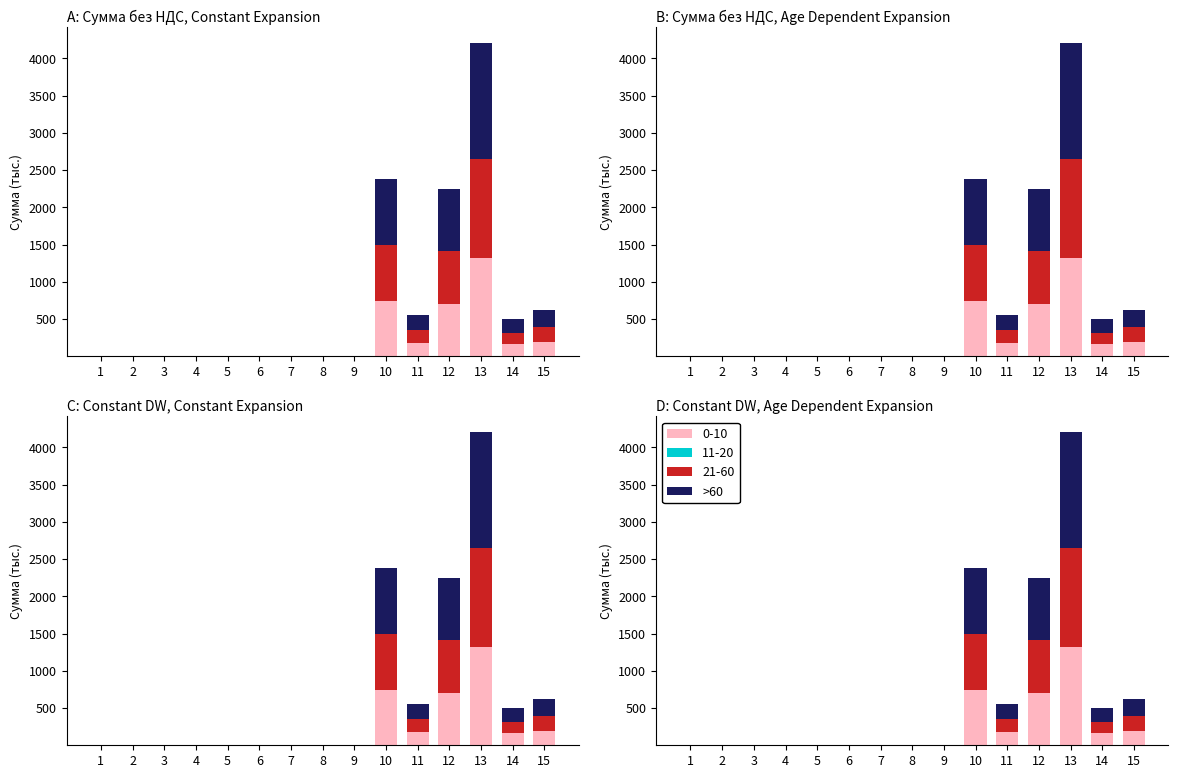

What is the difference between the maximum and second lowest values?

1560.5